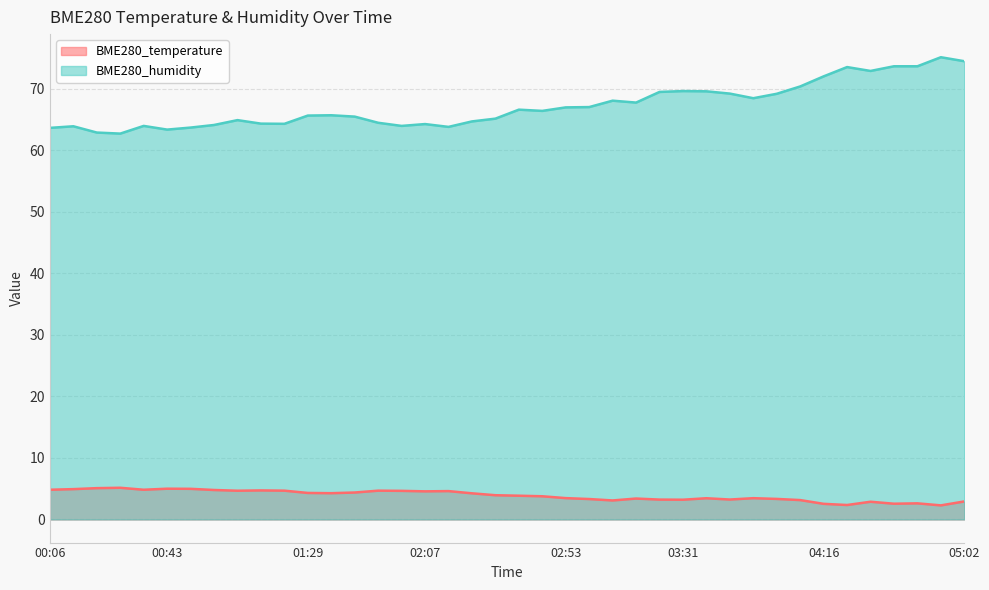

What position from the right is 04:24?

6